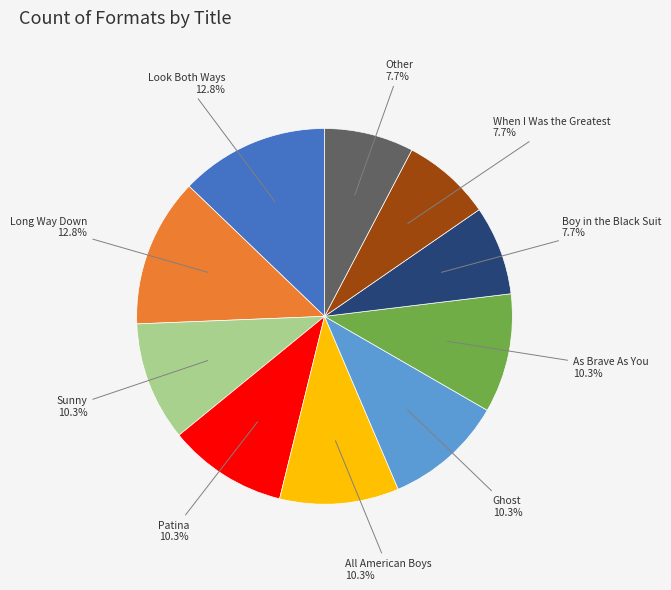

To the nearest percent, what is the average slice percentage?

10%